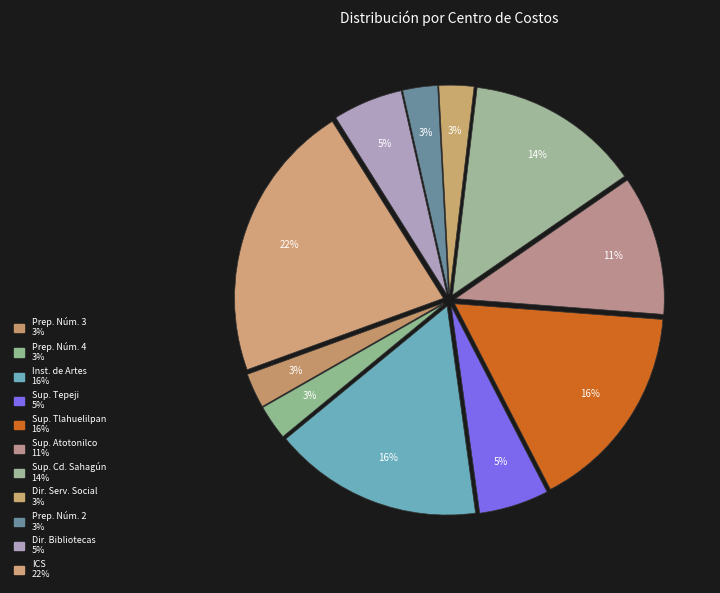

Is there any slice that represents more than half of the pie?

No